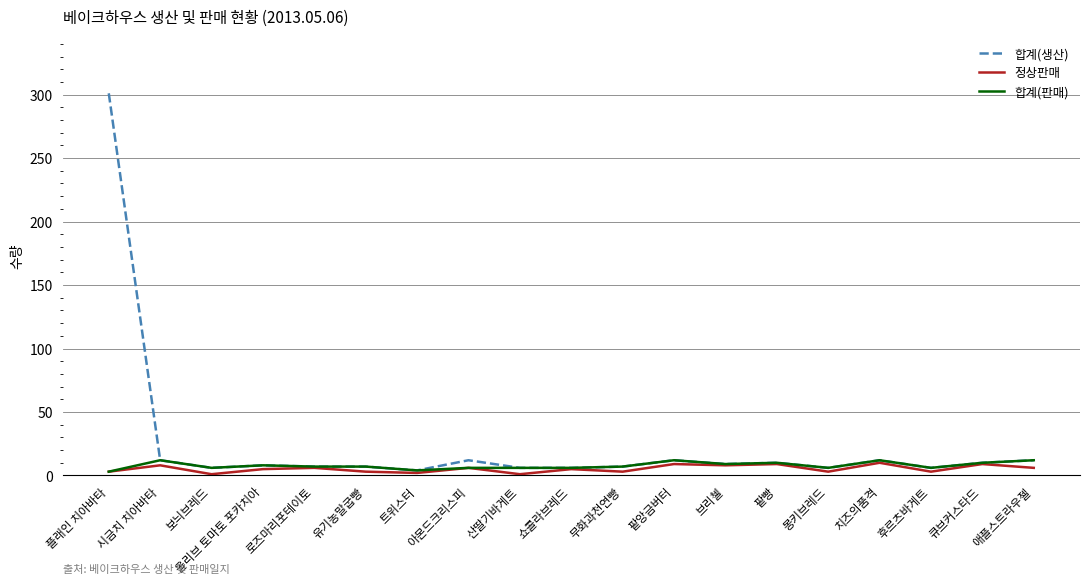

How many lines are shown in the chart?

3